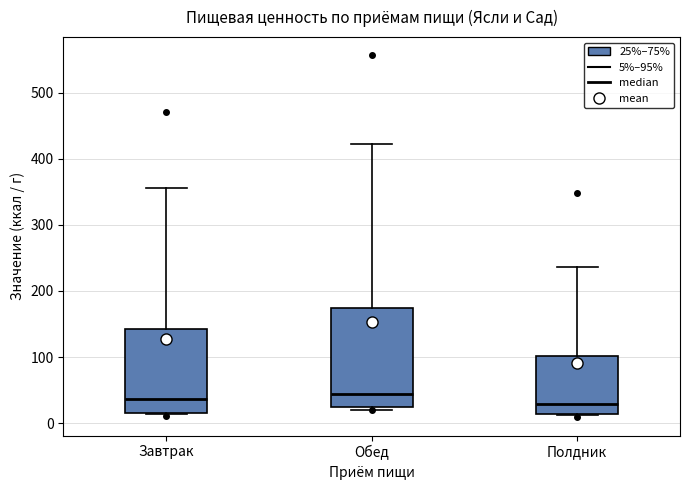

Comparing the boxes themselves (not the whiskers), which one is the tallest?

Обед